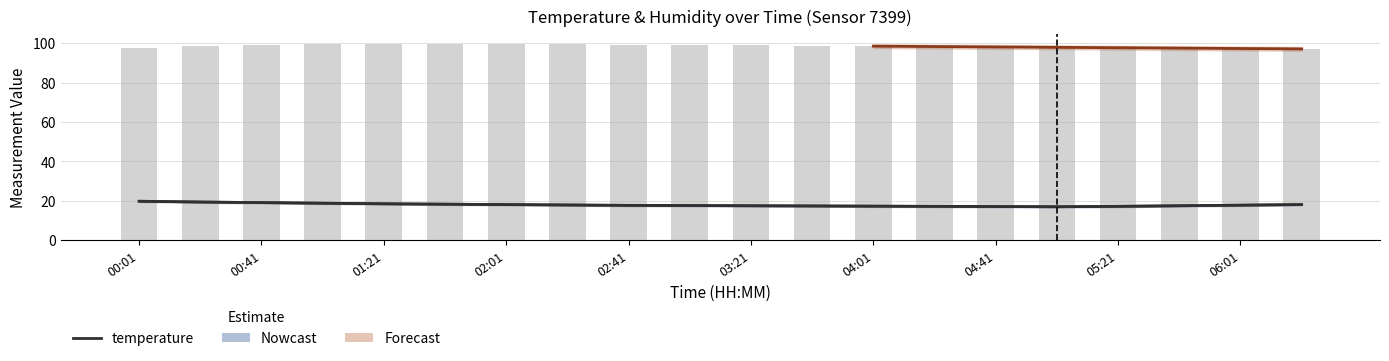

At which label is temperature_upper closest to 18?

03:01